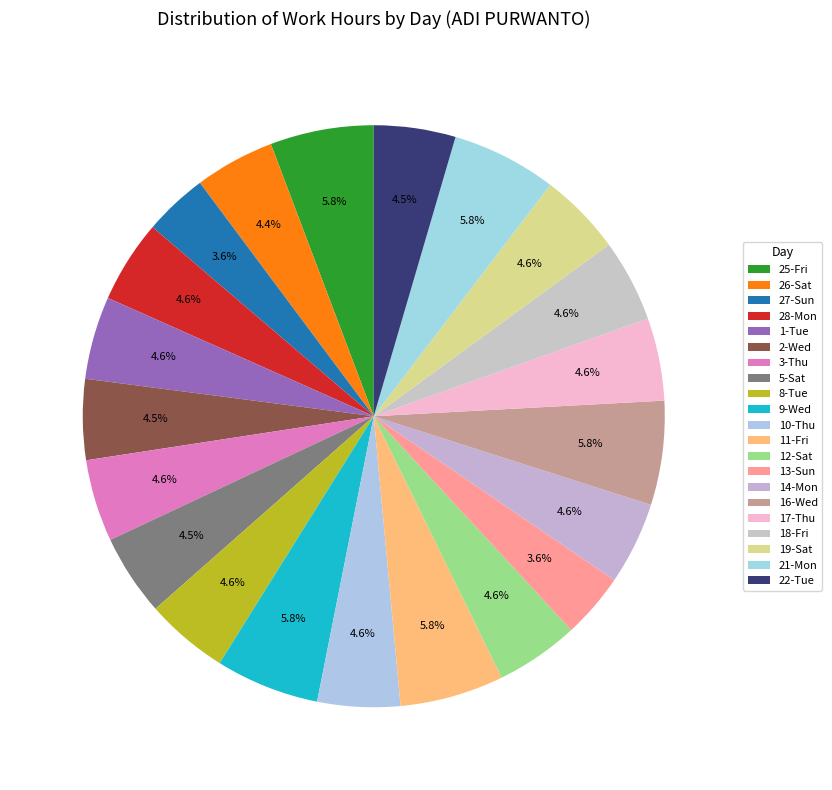

Which has a higher value, 9-Wed or 14-Mon?

9-Wed